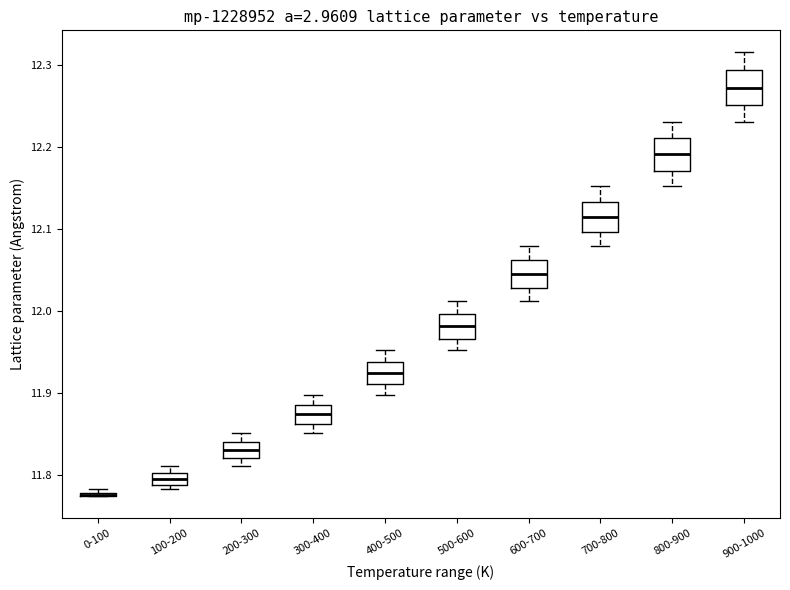

Where does the median line of the box for 400-500 sit on the y-axis? The values are not printed on the chart, so give them approximately, as read against the axis.

11.92